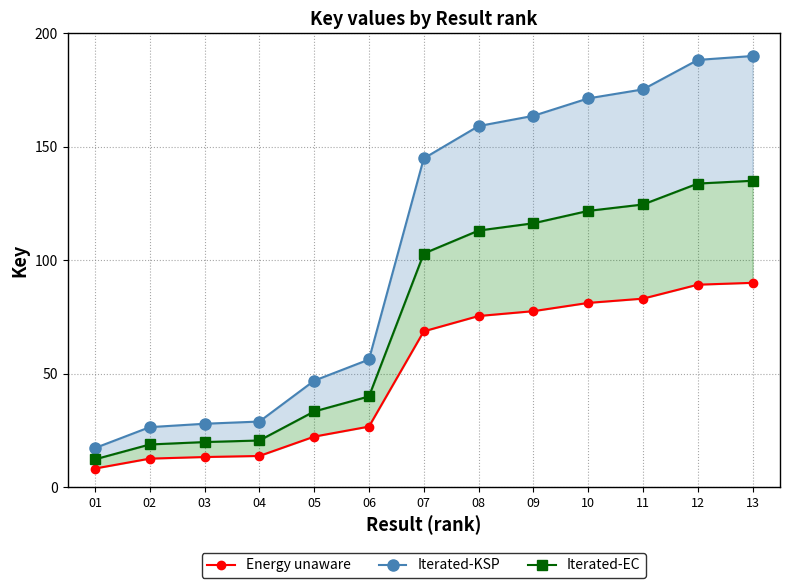

True or false: Iterated-KSP has more than 2 points higher than both neighbors.

False